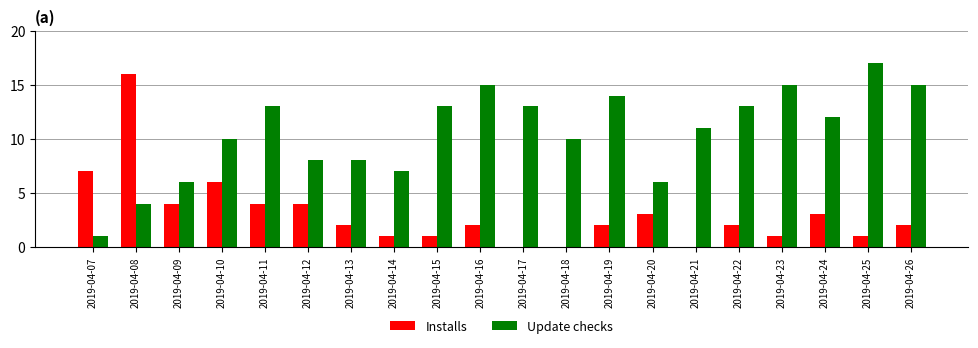

Are the bars grouped side by side (vs. stacked)?

Yes